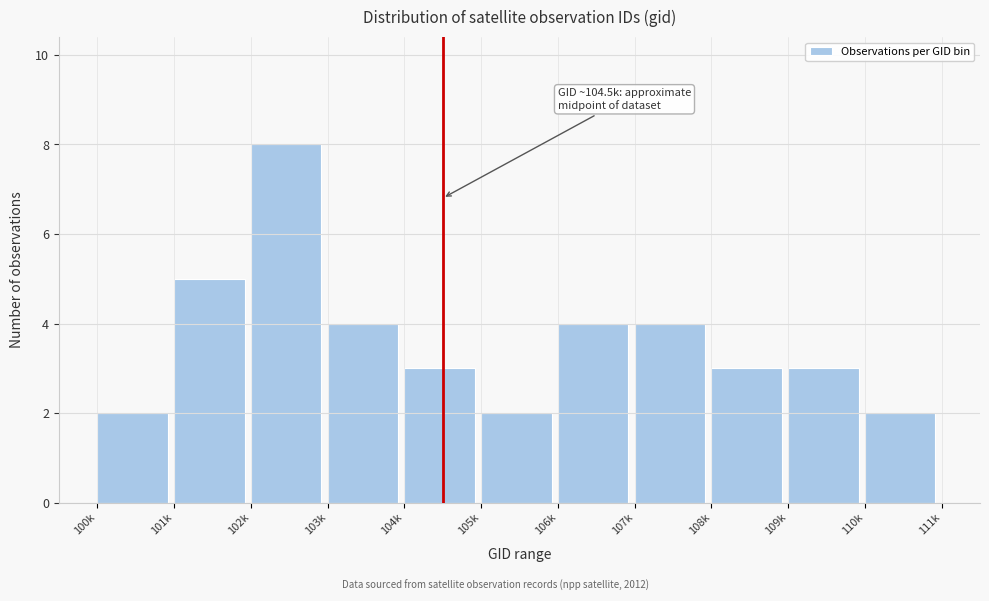

Reading left to right, transcribe all the data shown in this chart.

100k=2	101k=5	102k=8	103k=4	104k=3	105k=2	106k=4	107k=4	108k=3	109k=3	110k=2